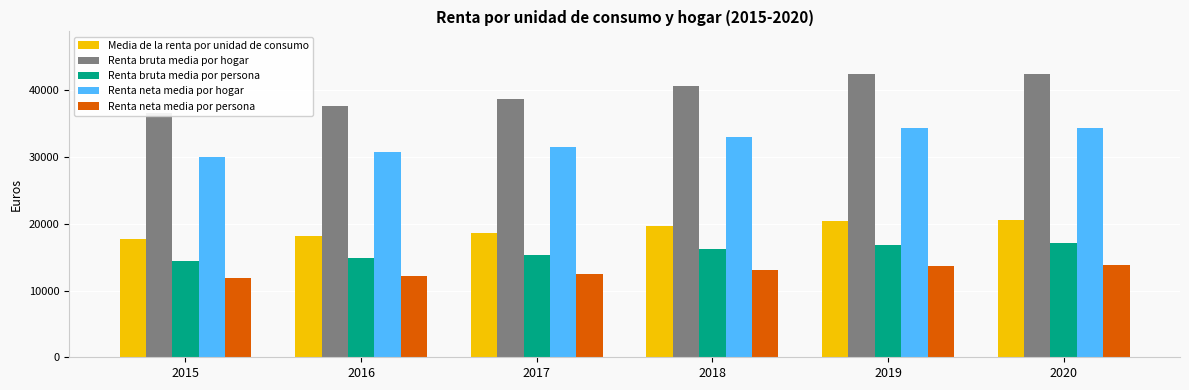

At which category does the chart reach its minimum across all series?

2015